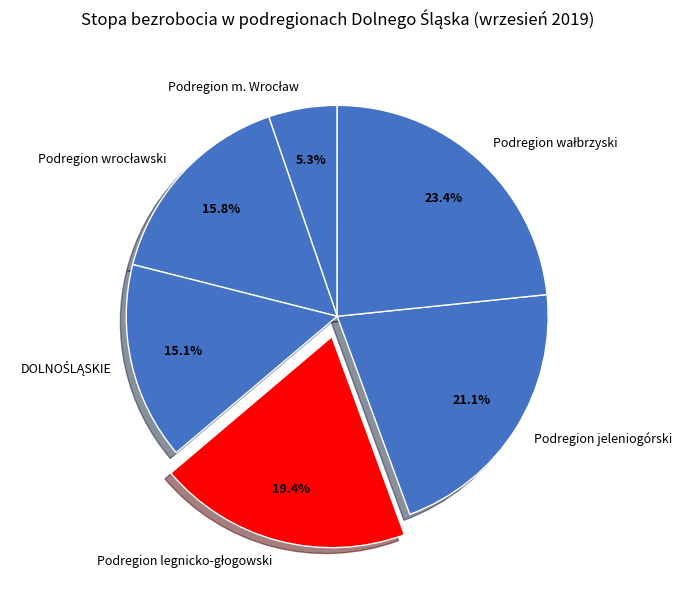

Is there a majority slice in this chart?

No